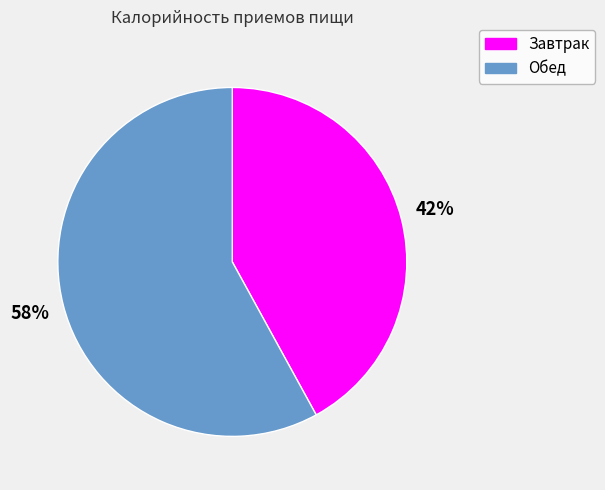

How many segments does this pie chart have?

2